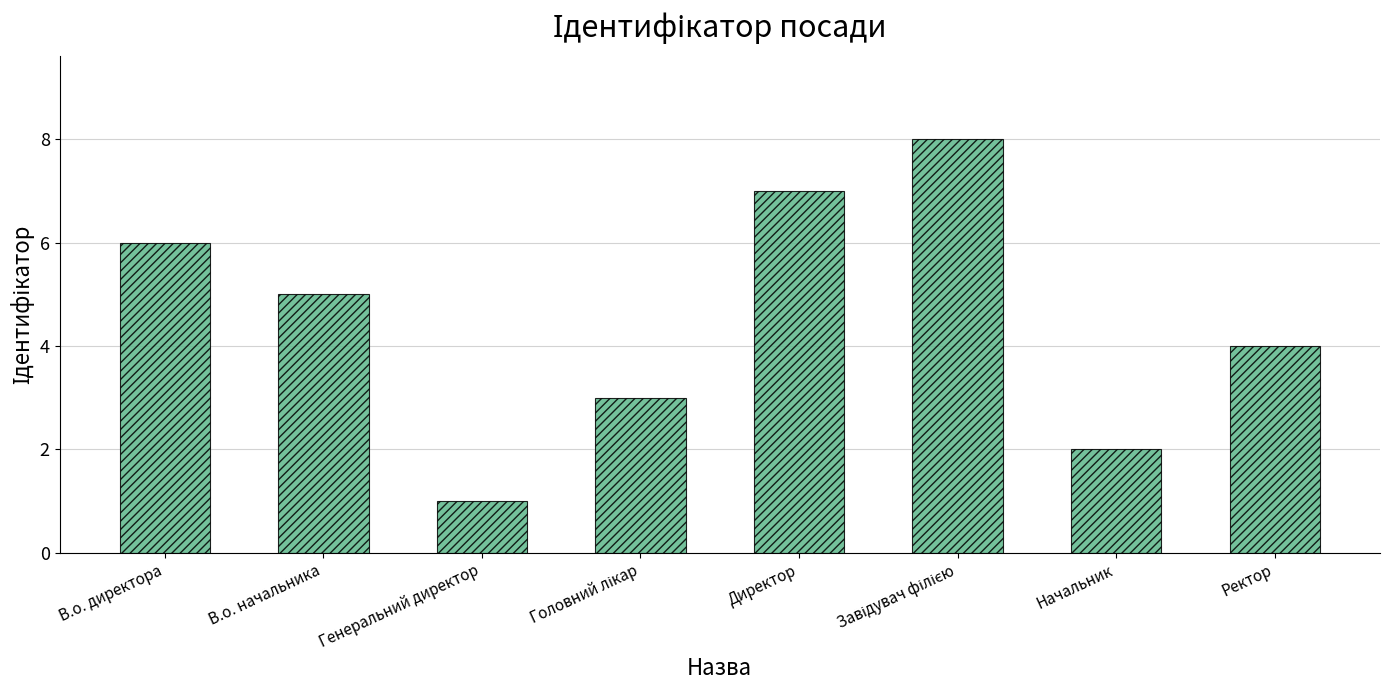

At which category does the chart reach its minimum across all series?

Генеральний директор